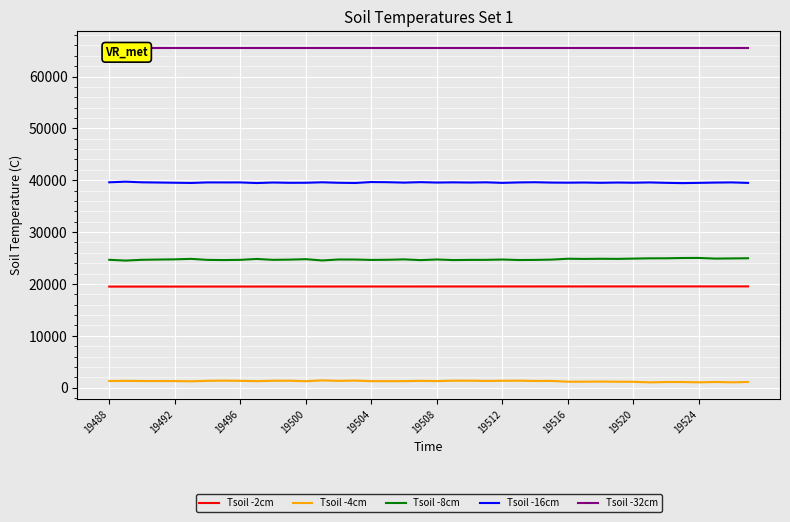

The Tsoil -2cm series shows 10931 at 19508. True or false?

False